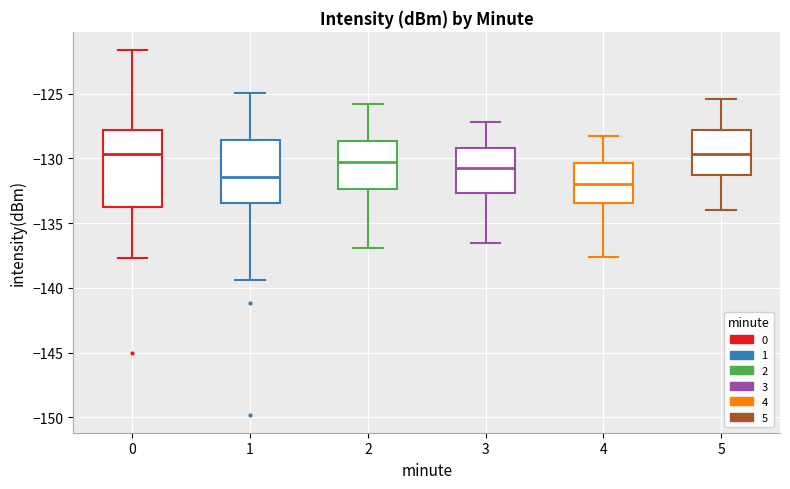

Reading left to right, transcribe this box plot: for each box, give where its median line is, the range the box spans, and where its two whiskers end, as read against the y-axis. The values are not printed on the chart, so give them approximately, as read against the axis.

0: median -129.5, box -134.0 to -128.0, whiskers -137.5 to -121.5
1: median -131.5, box -133.5 to -128.5, whiskers -139.5 to -125.0
2: median -130.0, box -132.5 to -128.5, whiskers -137.0 to -126.0
3: median -130.5, box -132.5 to -129.0, whiskers -136.5 to -127.0
4: median -132.0, box -133.5 to -130.5, whiskers -137.5 to -128.5
5: median -129.5, box -131.0 to -128.0, whiskers -134.0 to -125.5